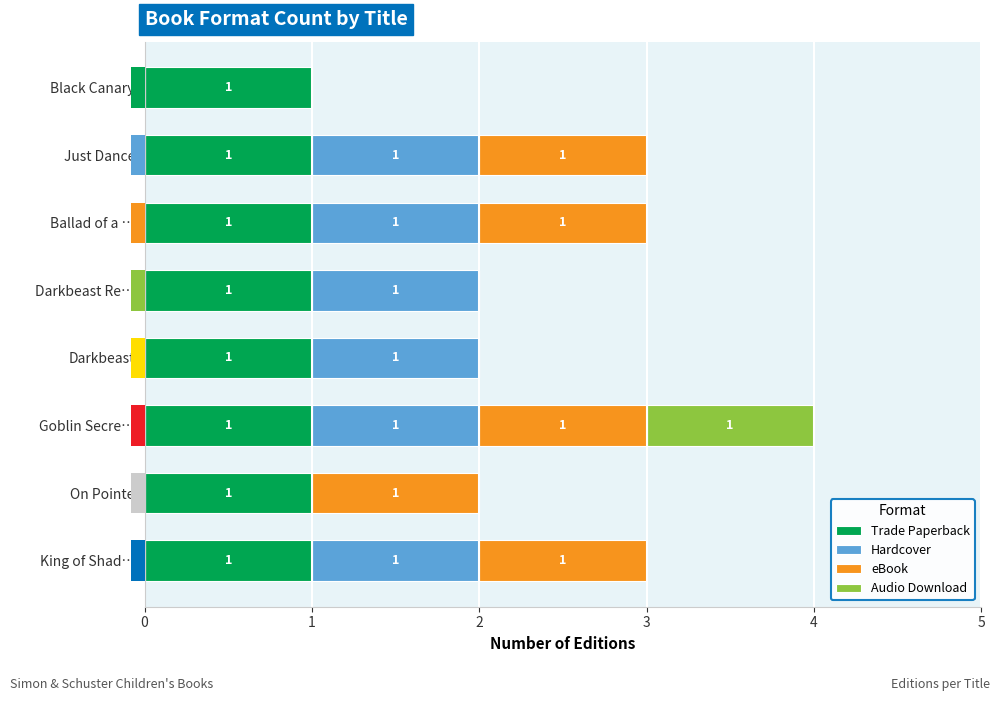

How many groups of bars are there?

8